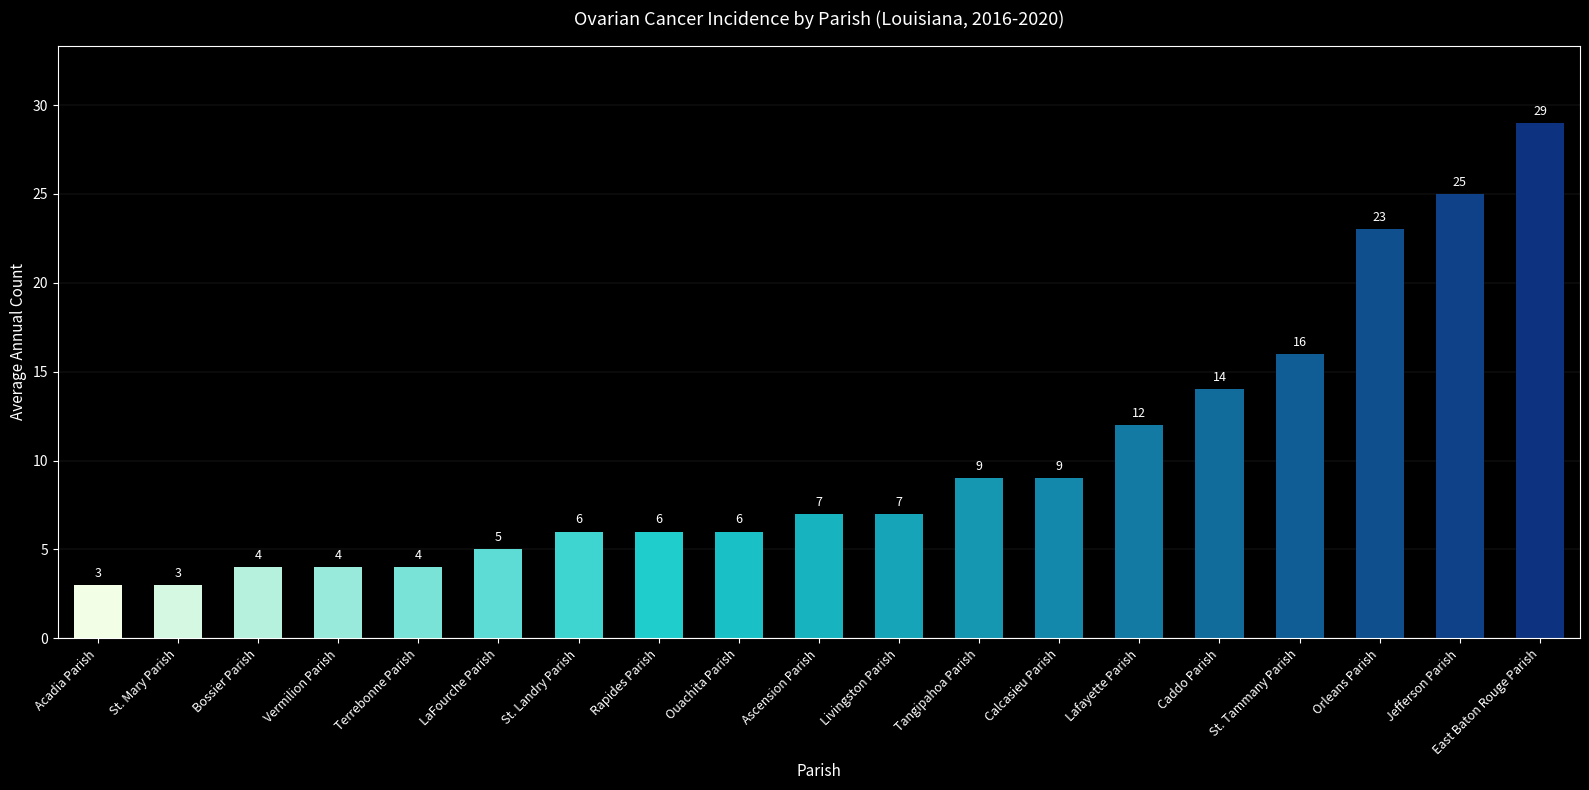

What value does the data have at Livingston Parish?

7